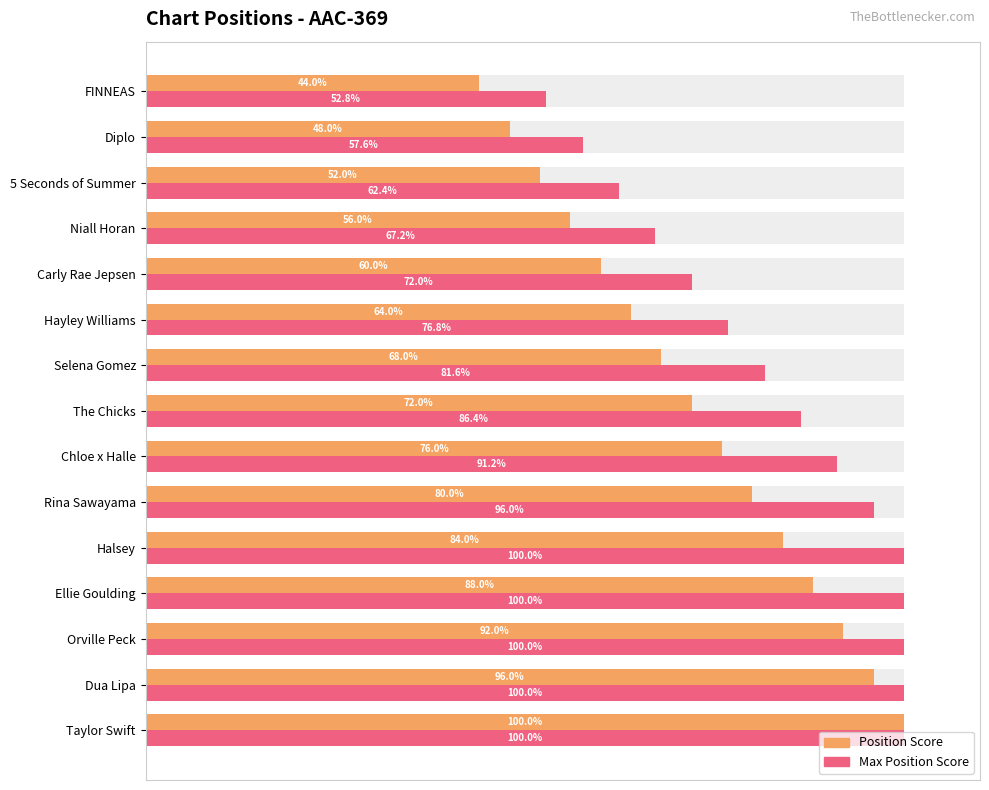

What is the total value across all series at 13?

105.6